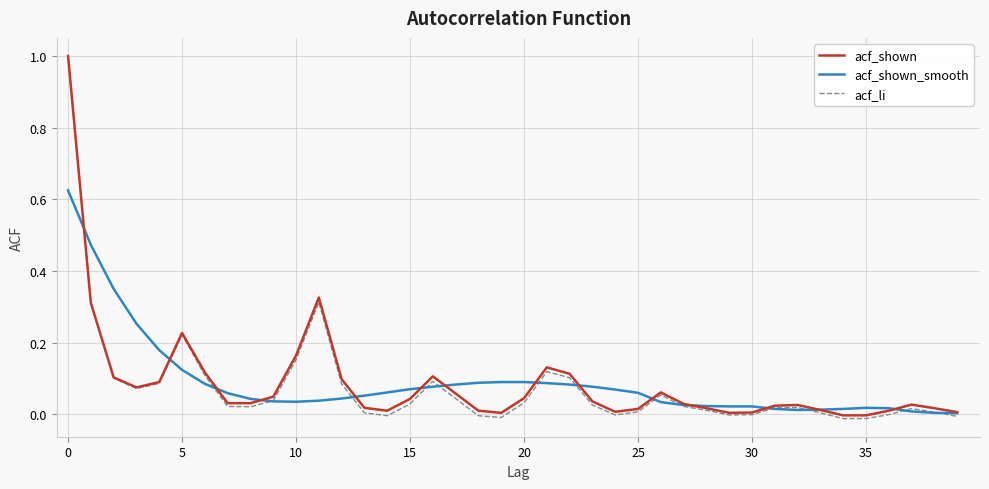

How many lines are shown in the chart?

3